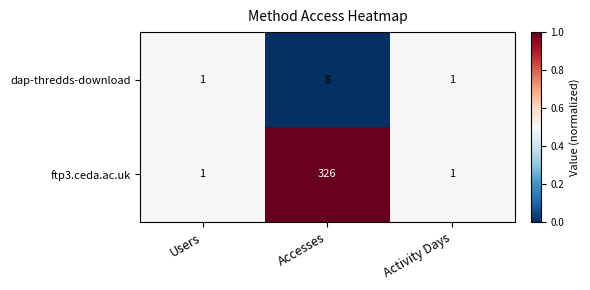

The value of ftp3.ceda.ac.uk at Accesses is 65. True or false?

False